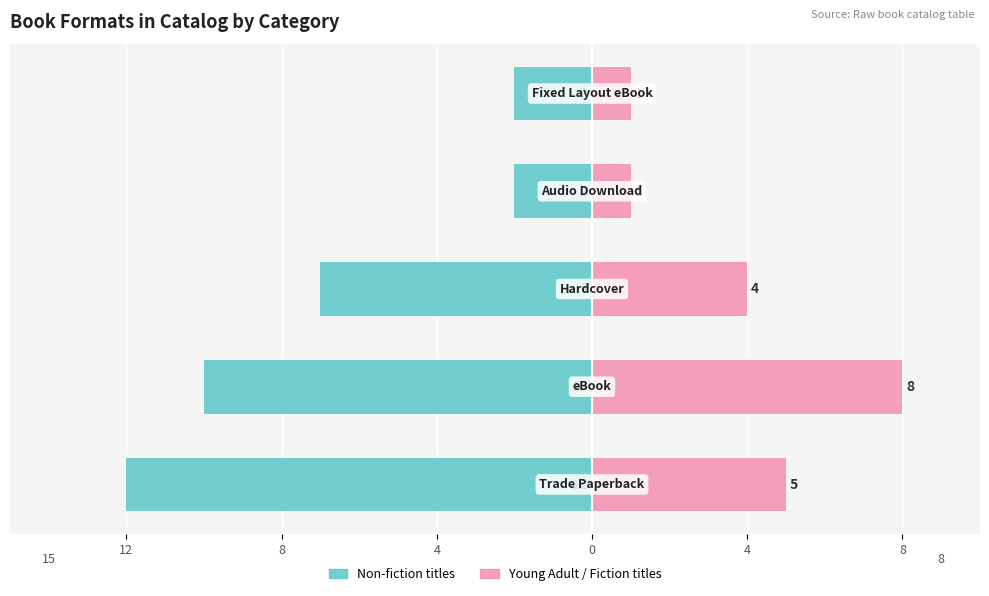

What is the lowest value of the Young Adult / Fiction titles series?

1